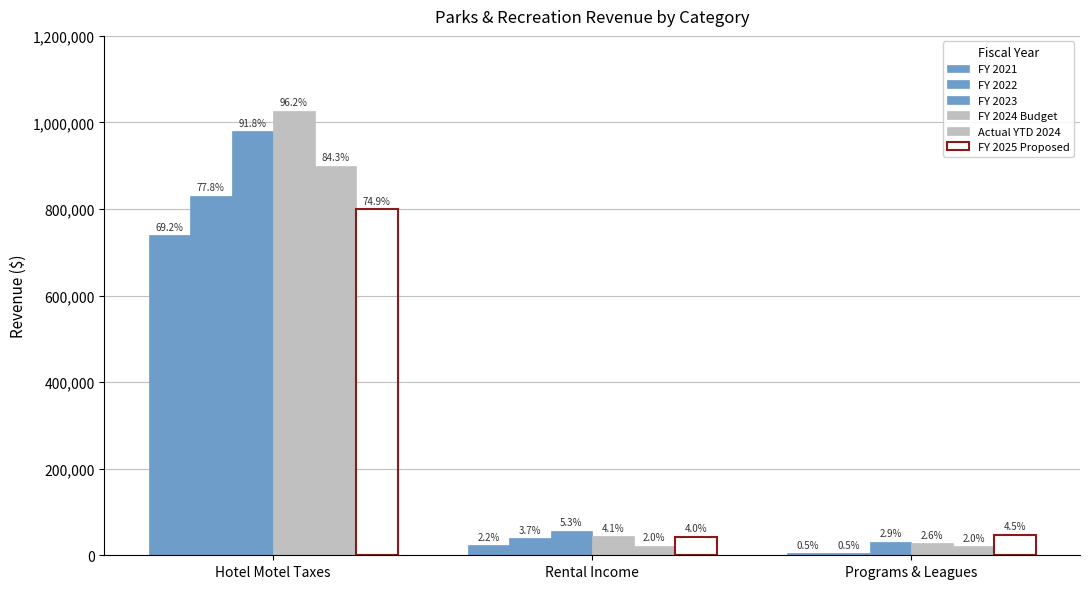

Does the chart contain any negative values?

No